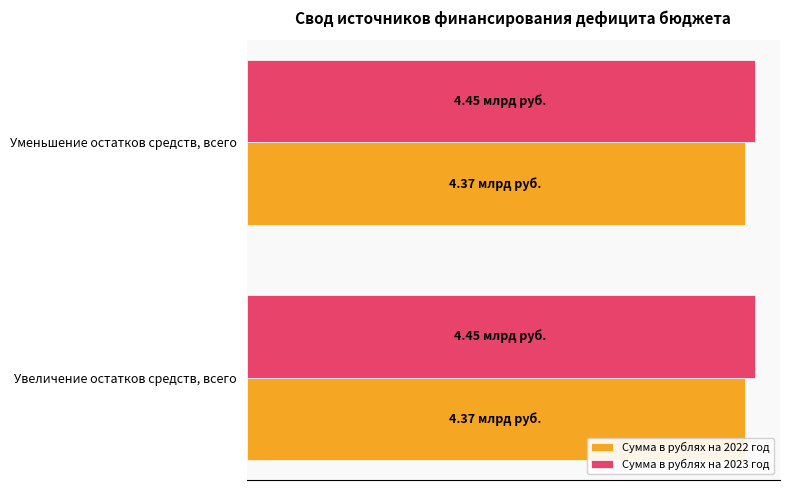

What are all the series names shown in the legend?

Сумма в рублях на 2022 год, Сумма в рублях на 2023 год